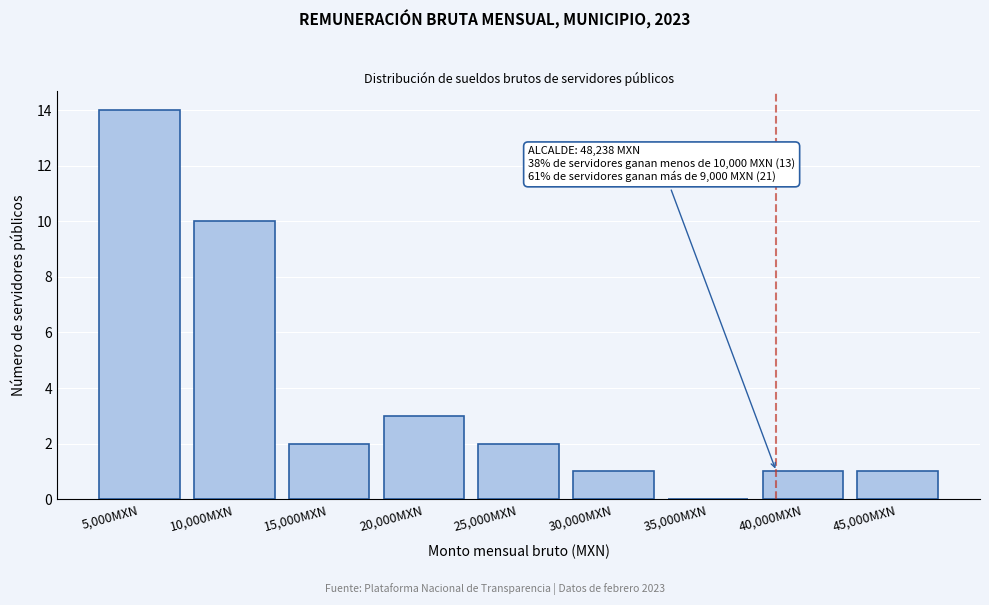

Reading left to right, extract all data points from this chart.

5,000MXN=14	10,000MXN=10	15,000MXN=2	20,000MXN=3	25,000MXN=2	30,000MXN=1	35,000MXN=0	40,000MXN=1	45,000MXN=1